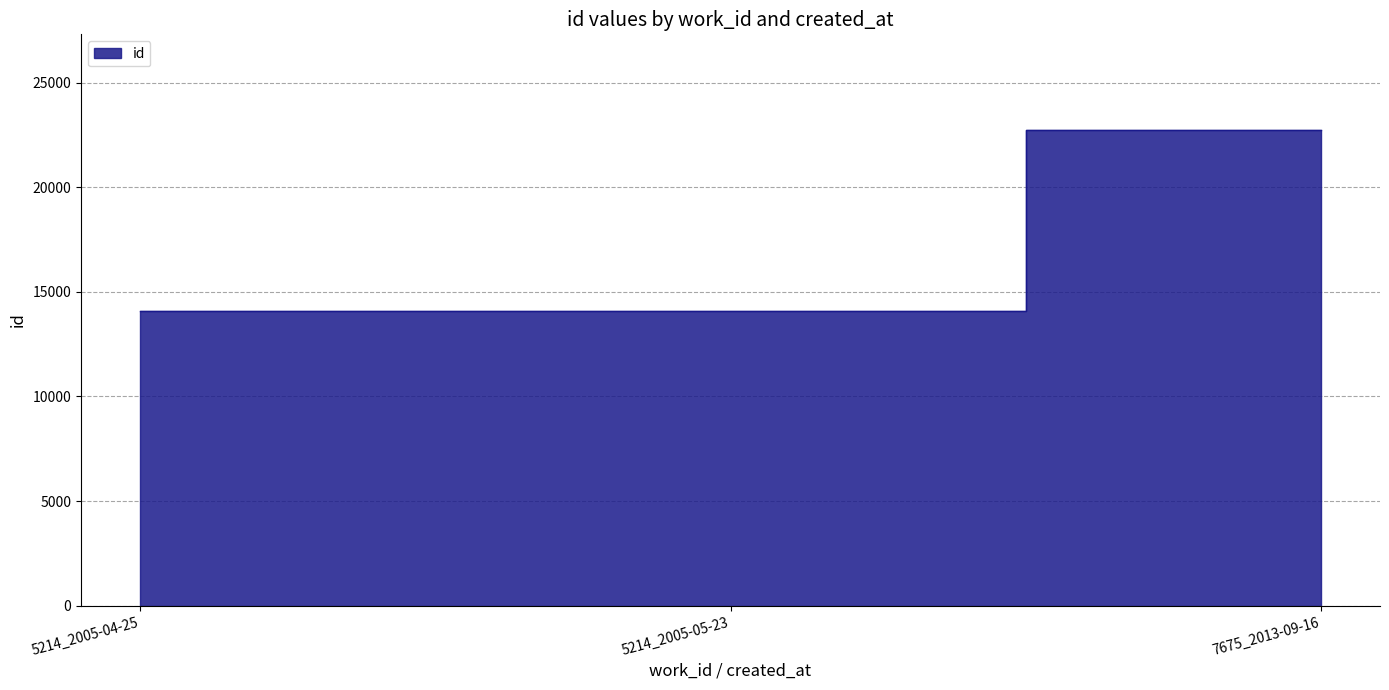

How many lines are shown in the chart?

1